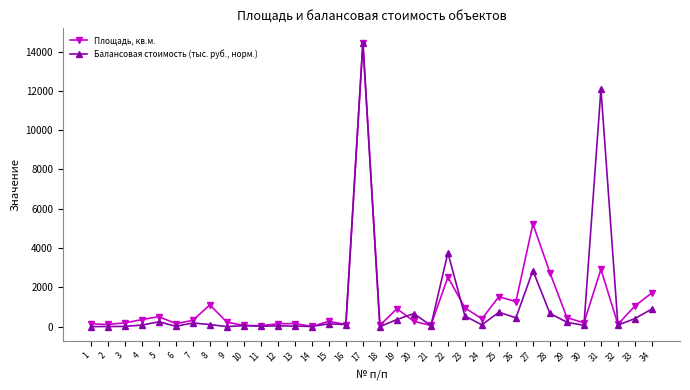

Where does the Балансовая стоимость (тыс. руб., норм.) series first go above 106?

5